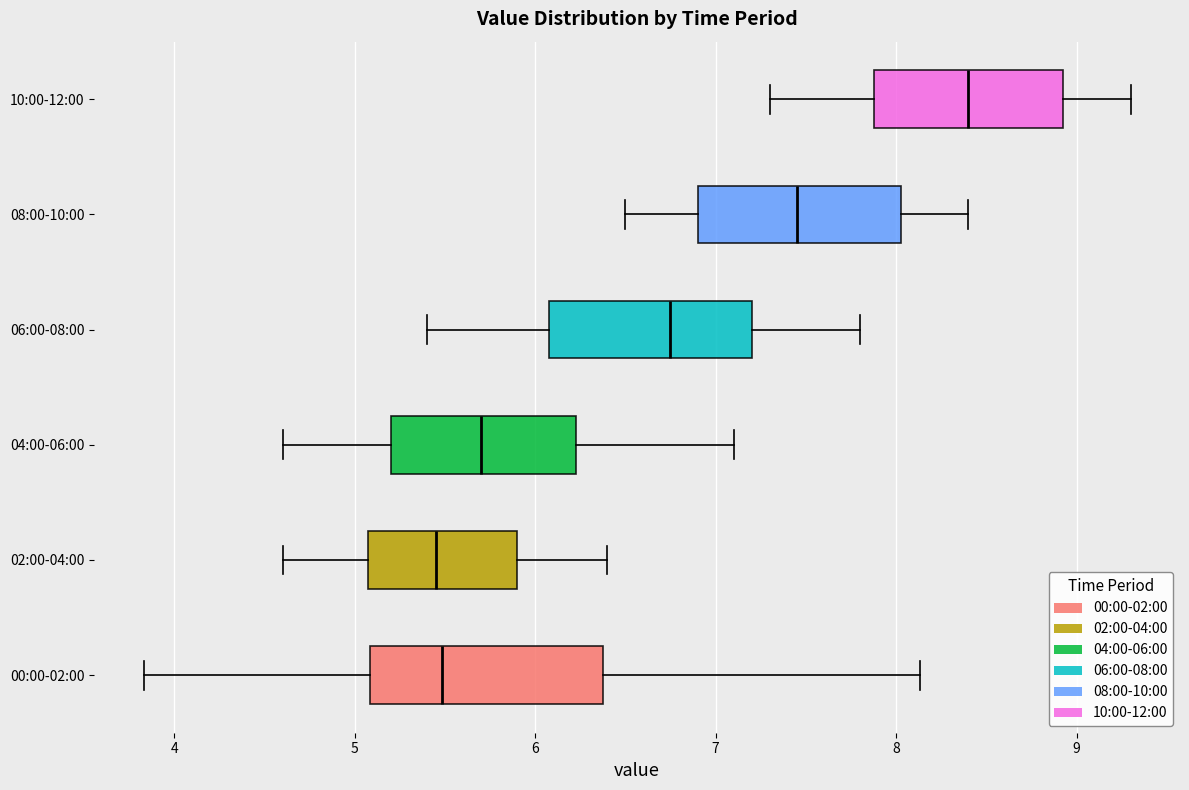

Reading bottom to top, read every box against the x-axis: the position of its median line, the range the box covers, and the ends of its whiskers. The values are not printed on the chart, so give them approximately, as read against the axis.

00:00-02:00: median 5.5, box 5.1 to 6.4, whiskers 3.8 to 8.1
02:00-04:00: median 5.5, box 5.1 to 5.9, whiskers 4.6 to 6.4
04:00-06:00: median 5.7, box 5.2 to 6.2, whiskers 4.6 to 7.1
06:00-08:00: median 6.8, box 6.1 to 7.2, whiskers 5.4 to 7.8
08:00-10:00: median 7.5, box 6.9 to 8.0, whiskers 6.5 to 8.4
10:00-12:00: median 8.4, box 7.9 to 8.9, whiskers 7.3 to 9.3